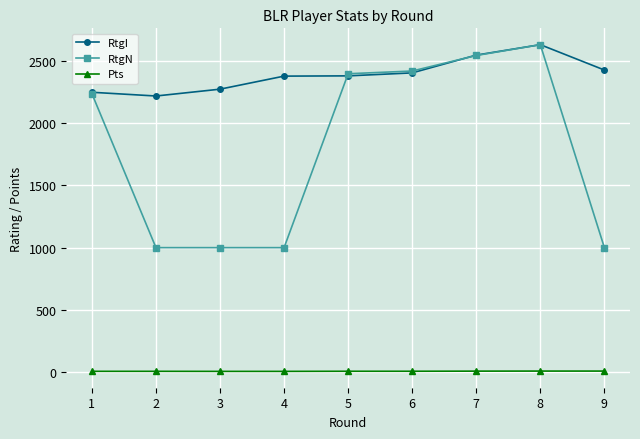

What is the maximum value shown in the chart?

2633.0